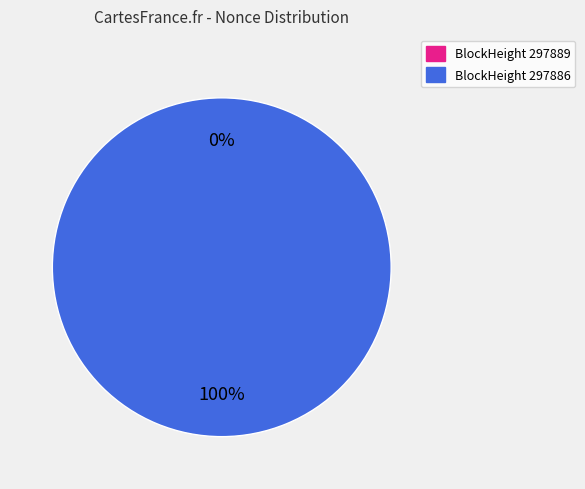

Which category has the biggest portion of the pie?

297886